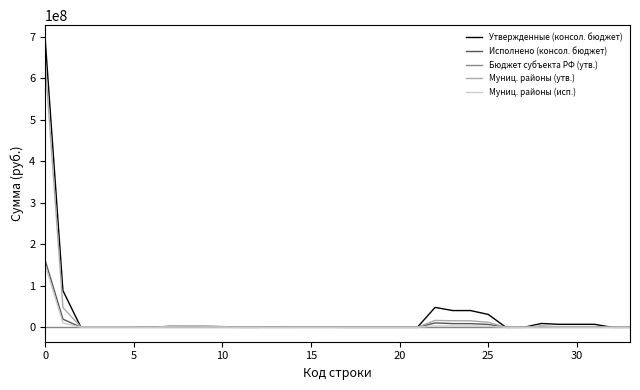

Which series has the widest spread of values?

Утвержденные (консол. бюджет)